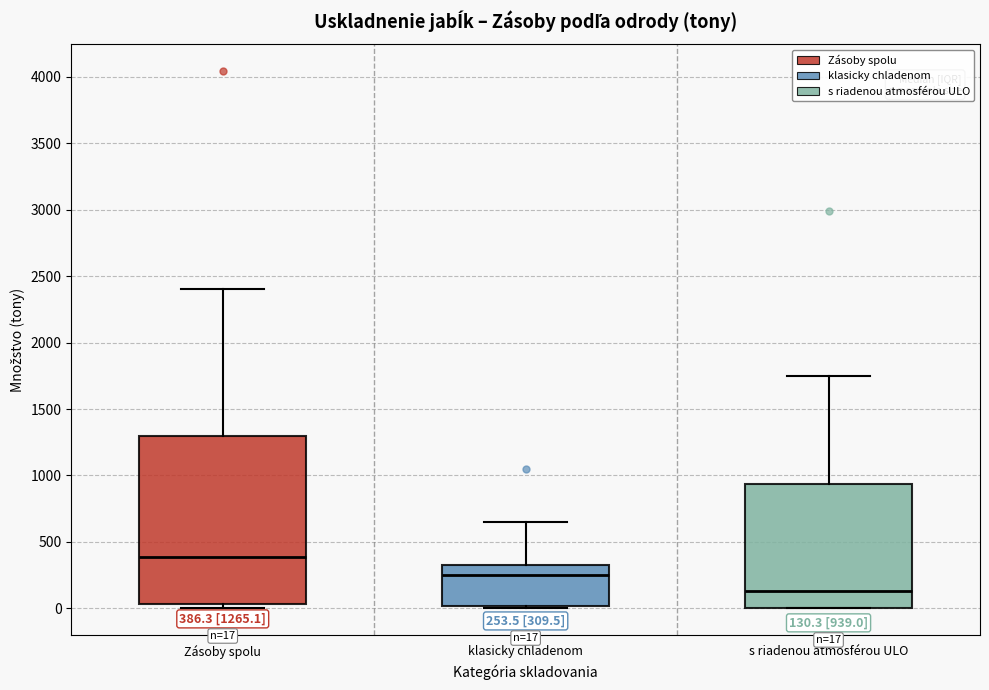

Which box is the tallest, from its lower edge to its upper edge?

Zásoby spolu